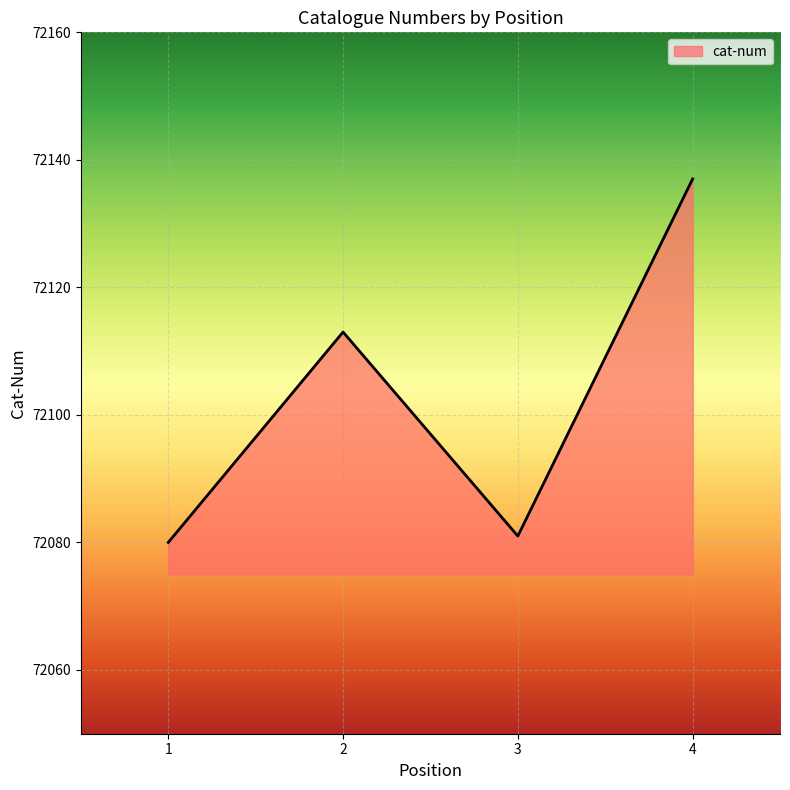

What is the average value?

72103